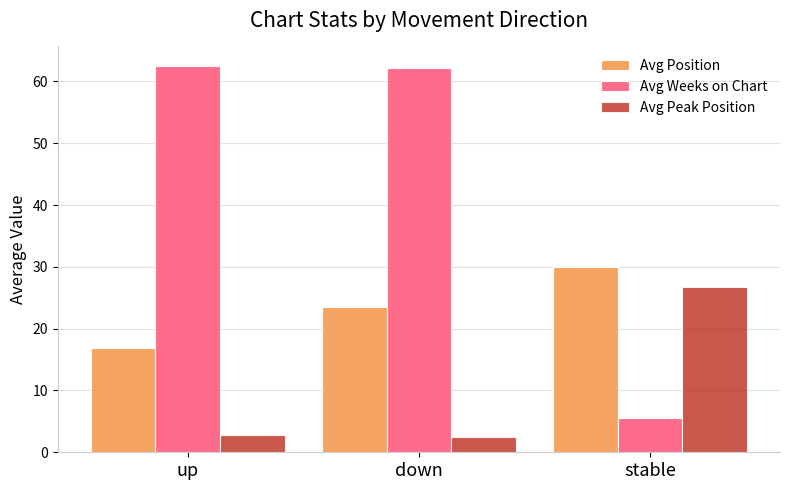

What is the value of the Avg Weeks on Chart bar at the 1st from the left?

62.5